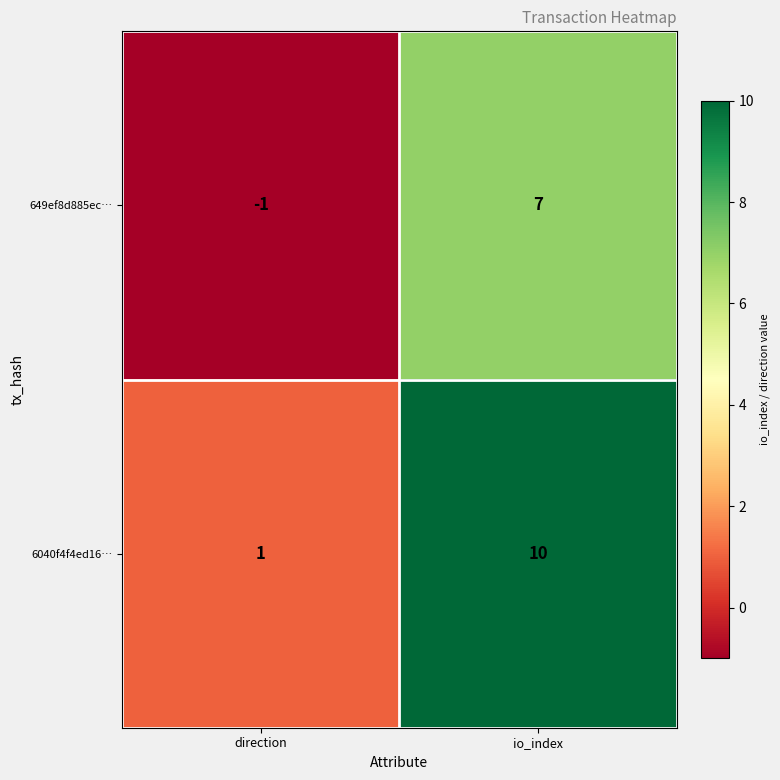

At which category is the sum across all series the highest?

io_index